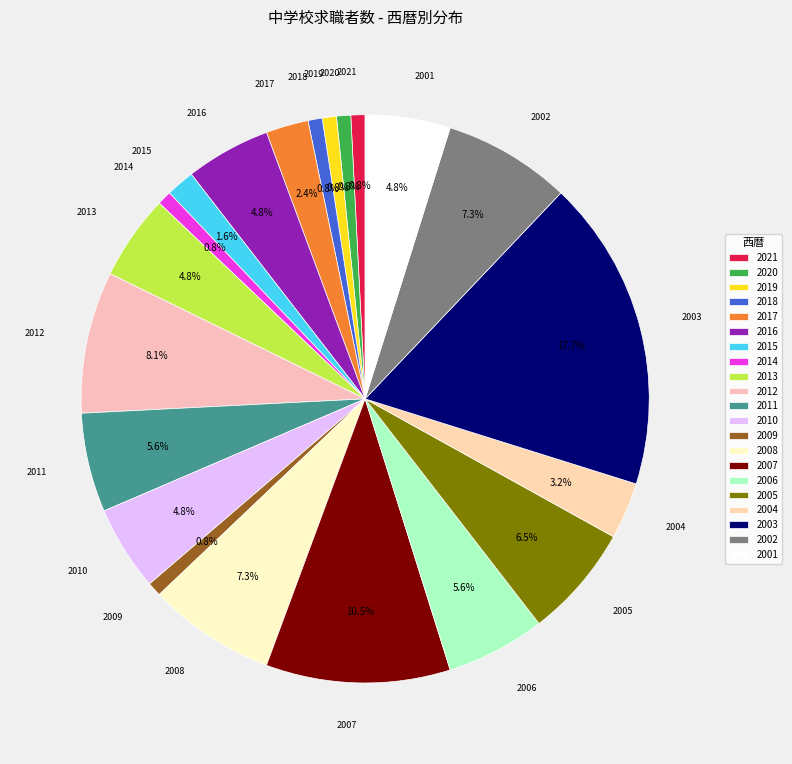

What portion of the pie excludes 2006?

94.4%